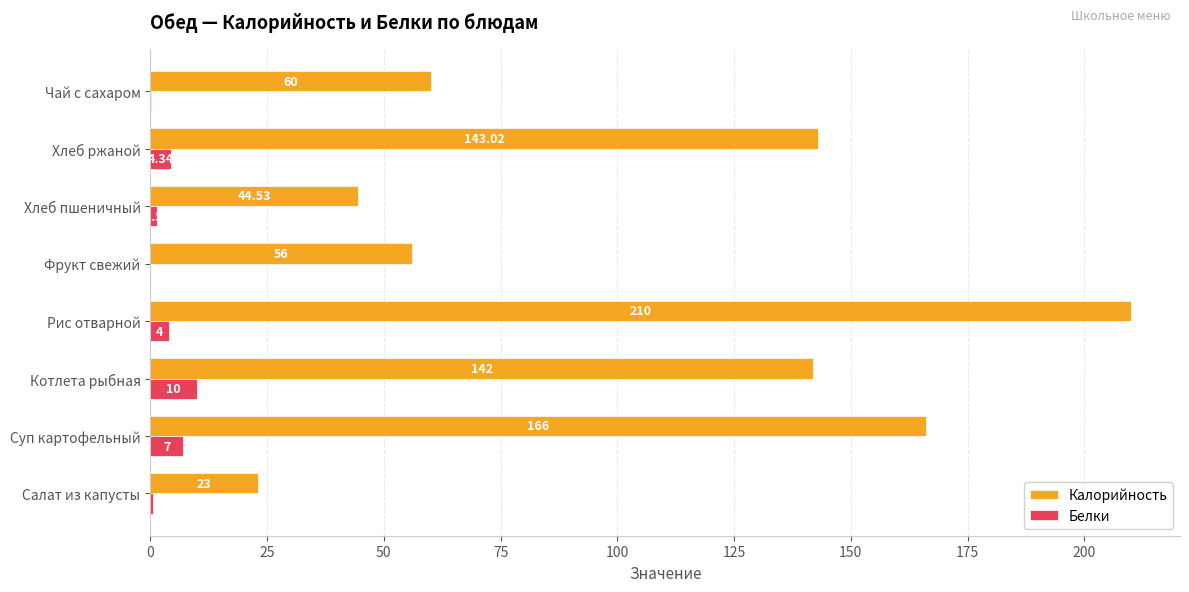

Which series has the largest total across all categories?

Калорийность